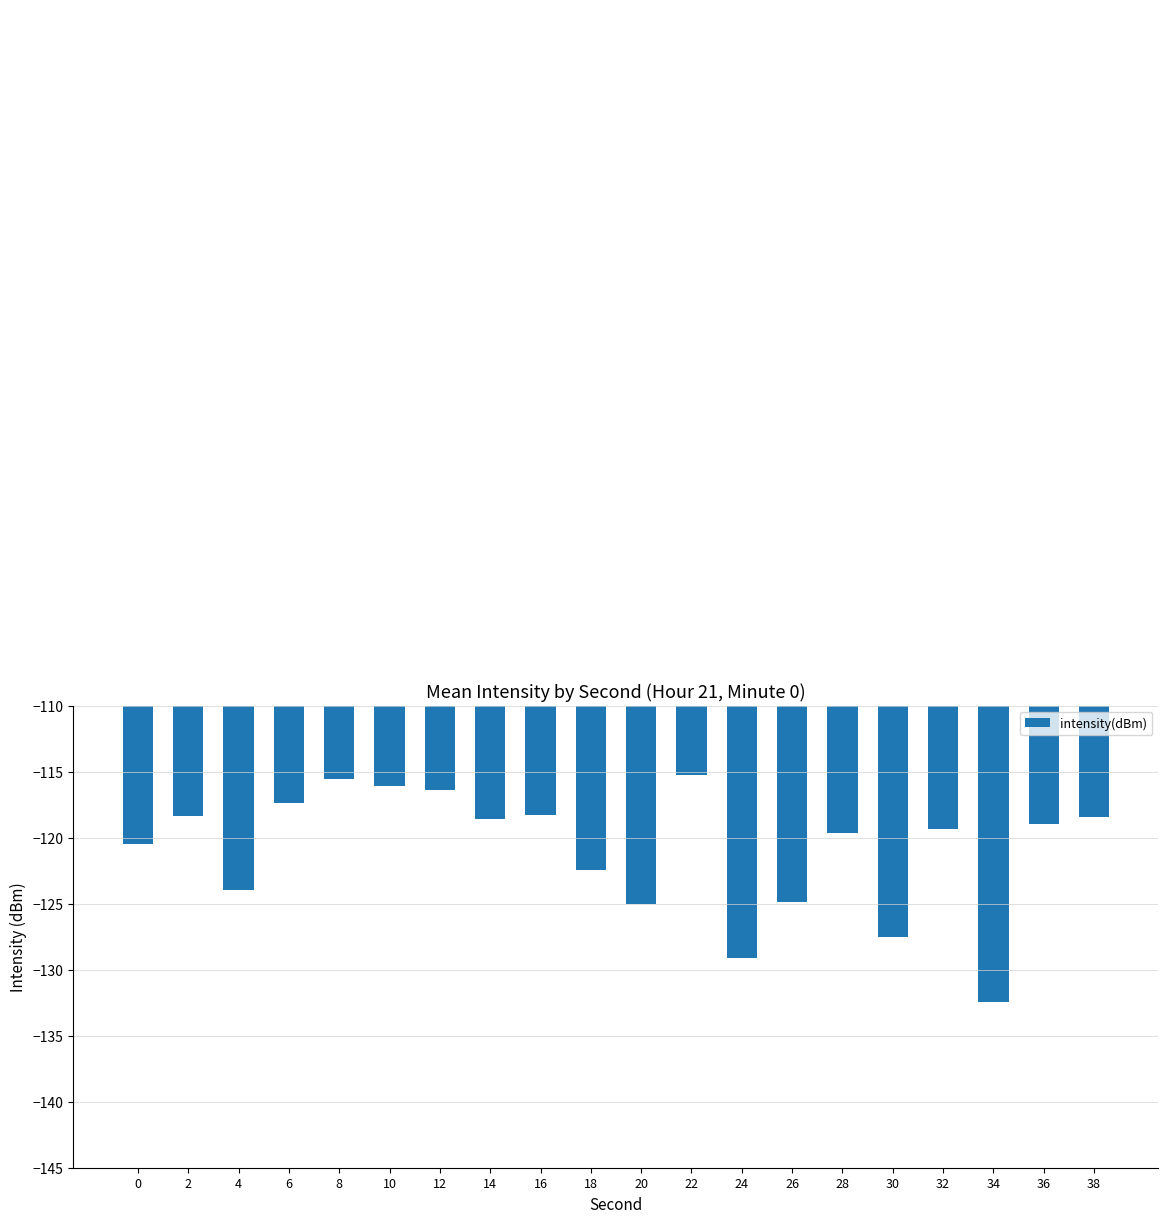

At which category does the chart reach its peak across all series?

22